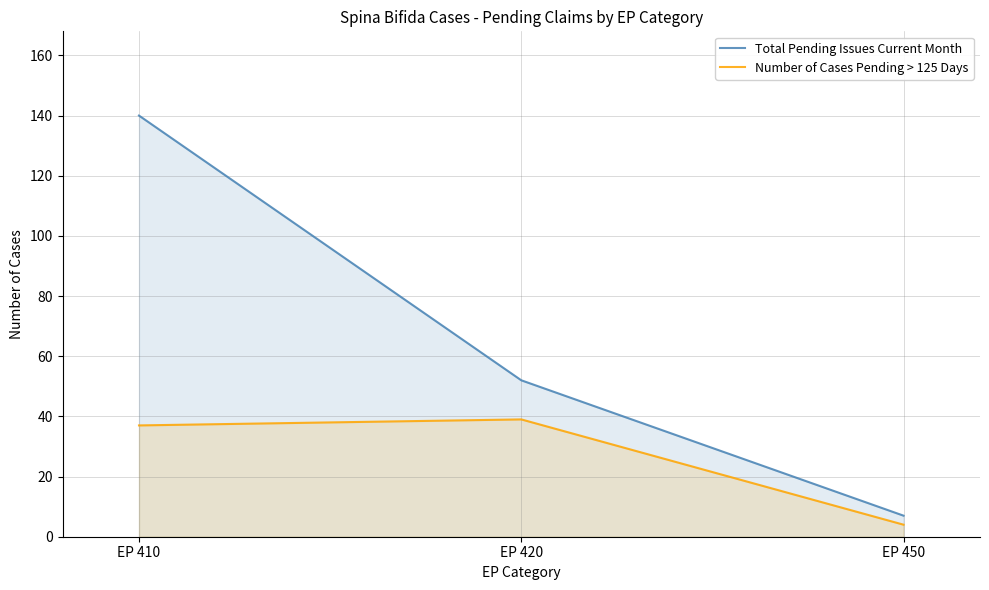

At how many categories does at least one series exceed 67?

1